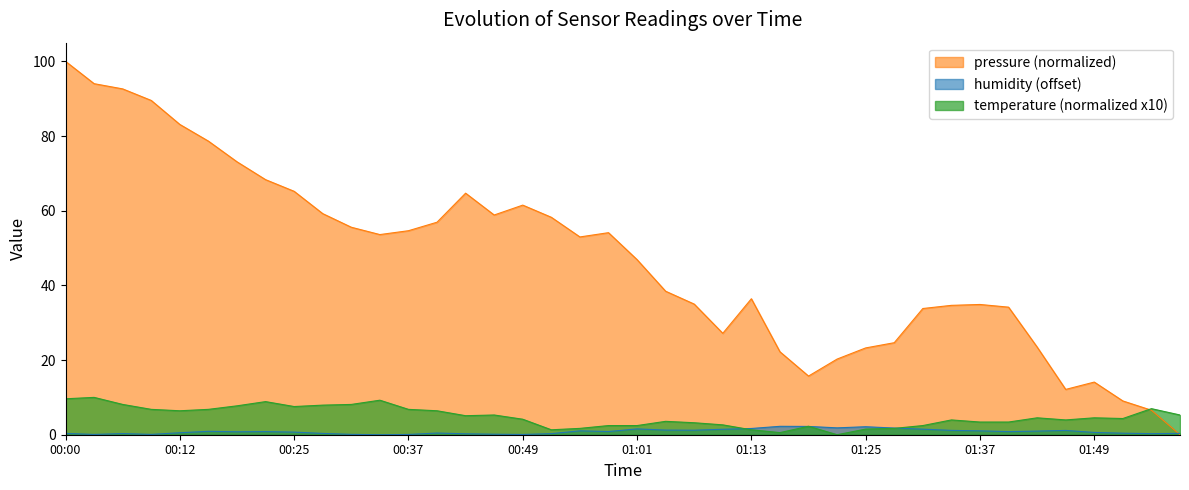

The temperature series shows 1.3 at 00:52. True or false?

True